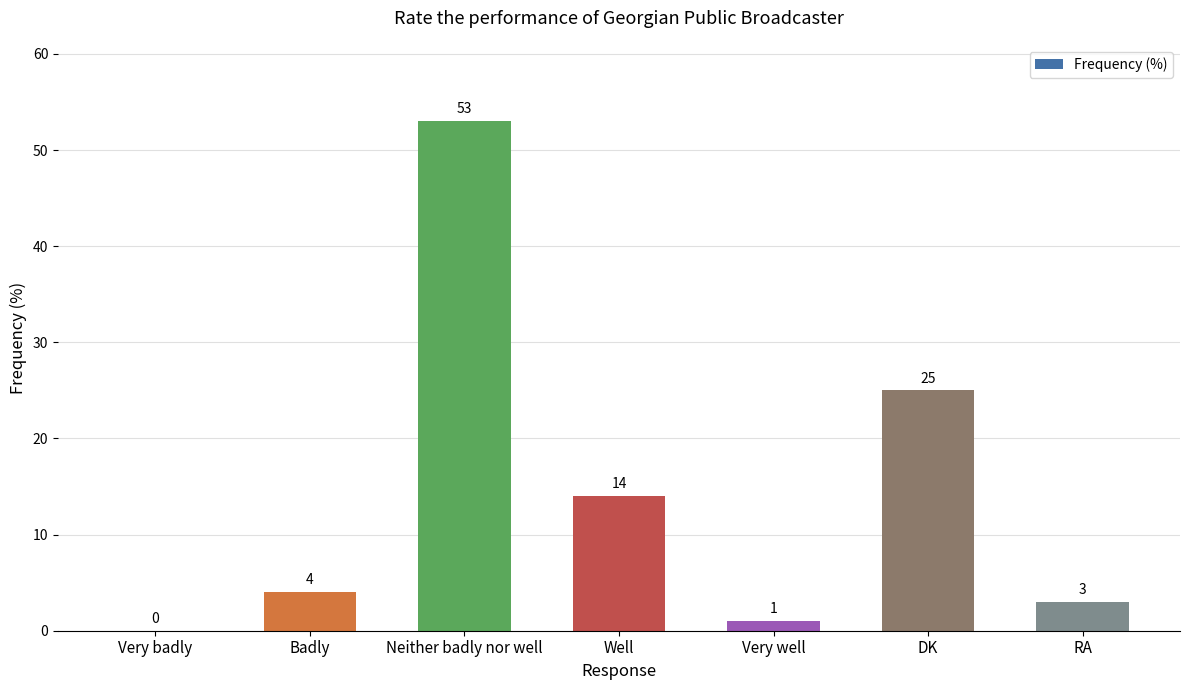

Reading left to right, transcribe all the data shown in this chart.

0	4	53	14	1	25	3